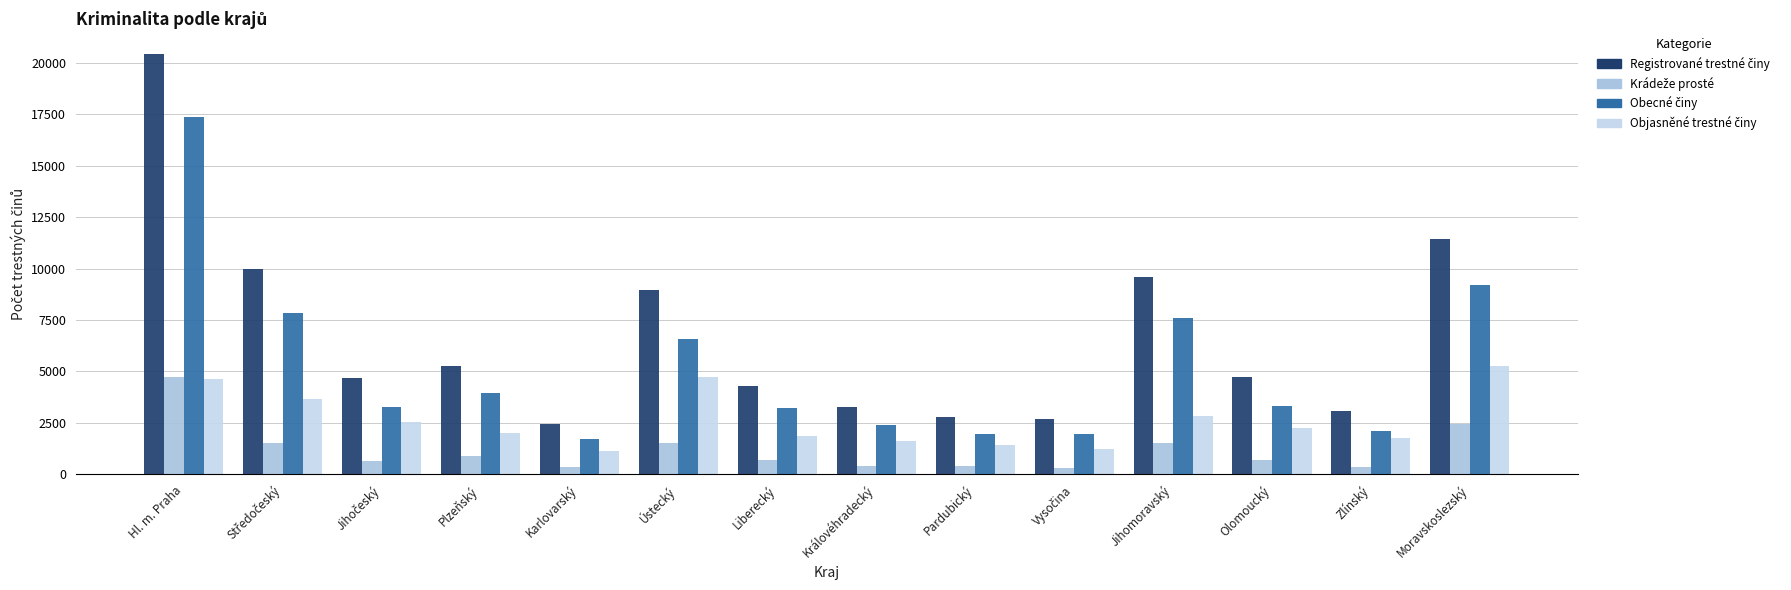

How many series are shown in this chart?

4